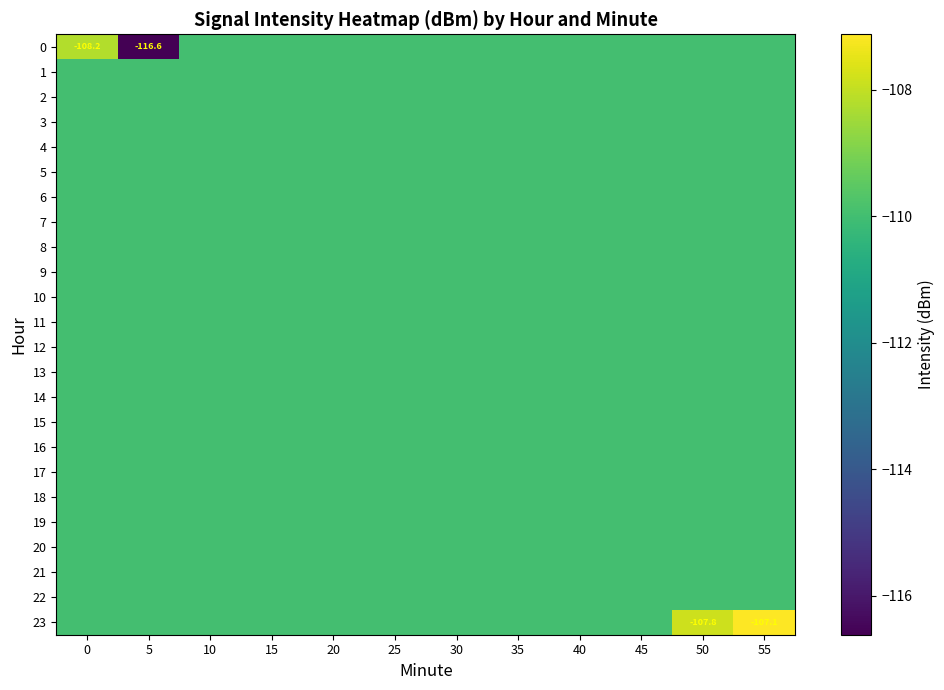

What is the maximum value shown in the chart?

-107.1